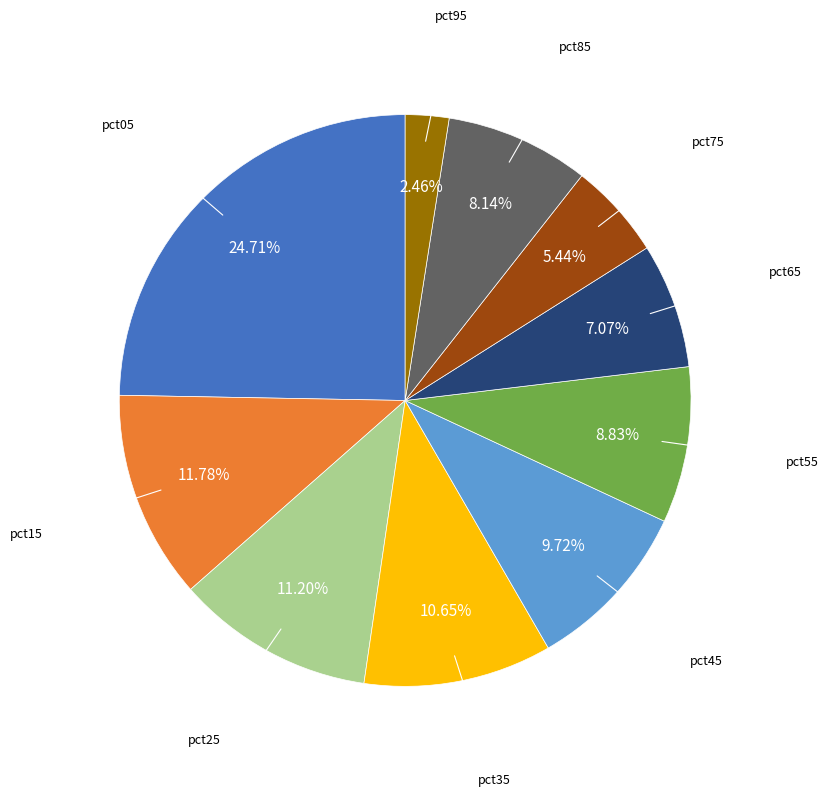

Does any single category account for the majority?

No